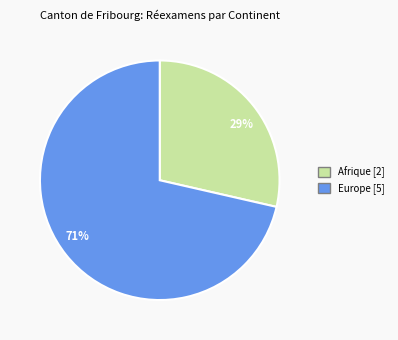

True or false: 71% accounts for 56% of the total.

False